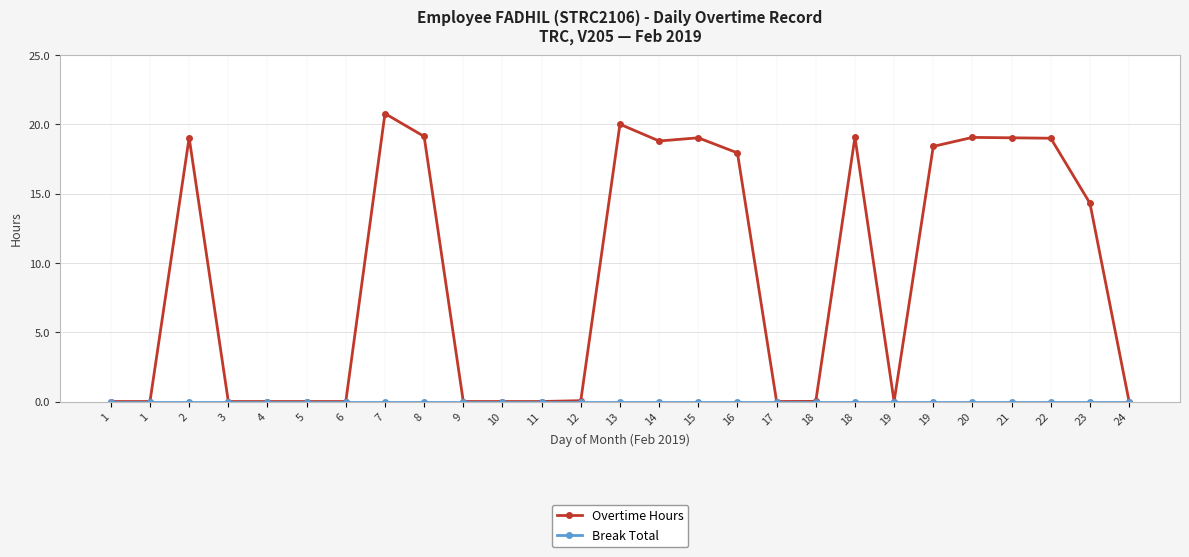

Where is Overtime Hours nearest to the value 10?

23